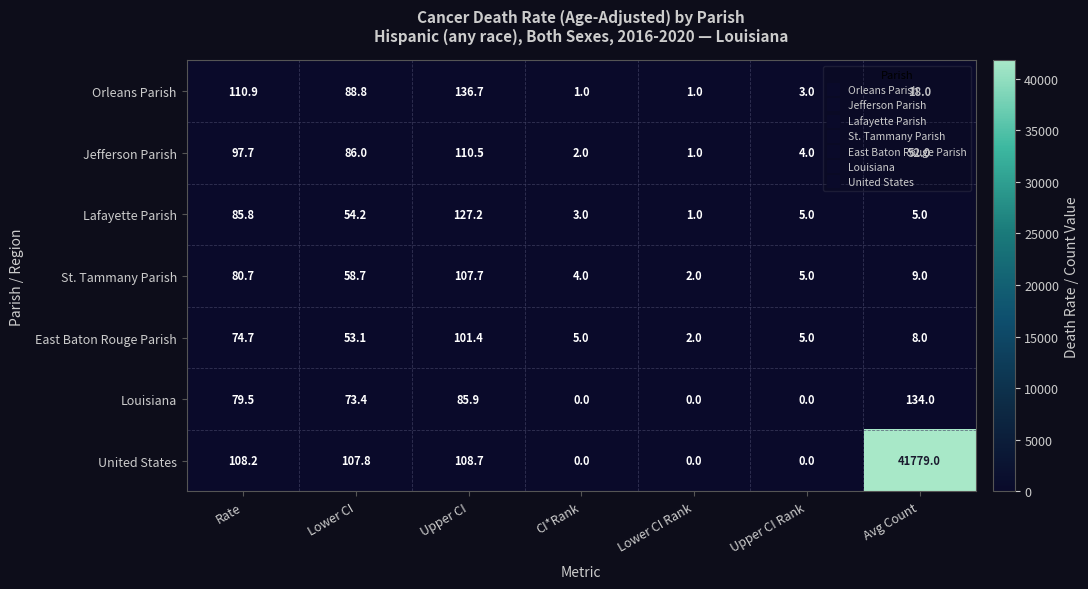

At which category does the chart reach its peak across all series?

Avg Count